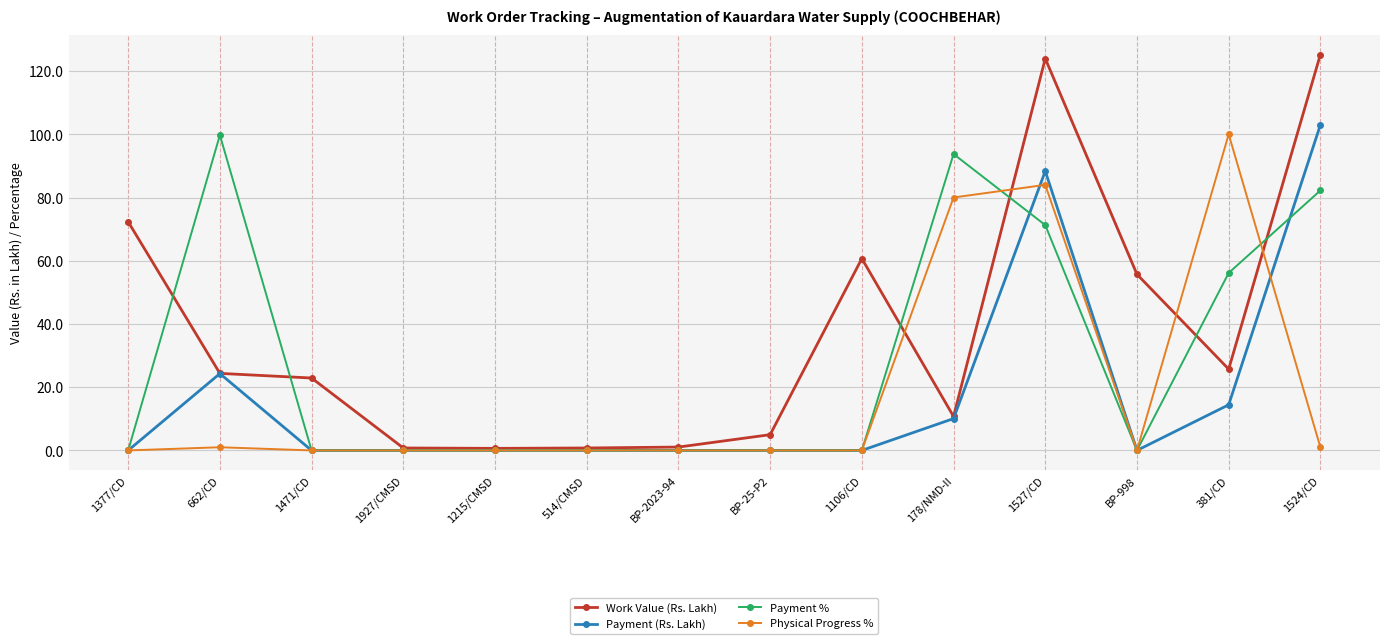

What is the difference between the maximum and minimum values in the Payment % series?

99.7